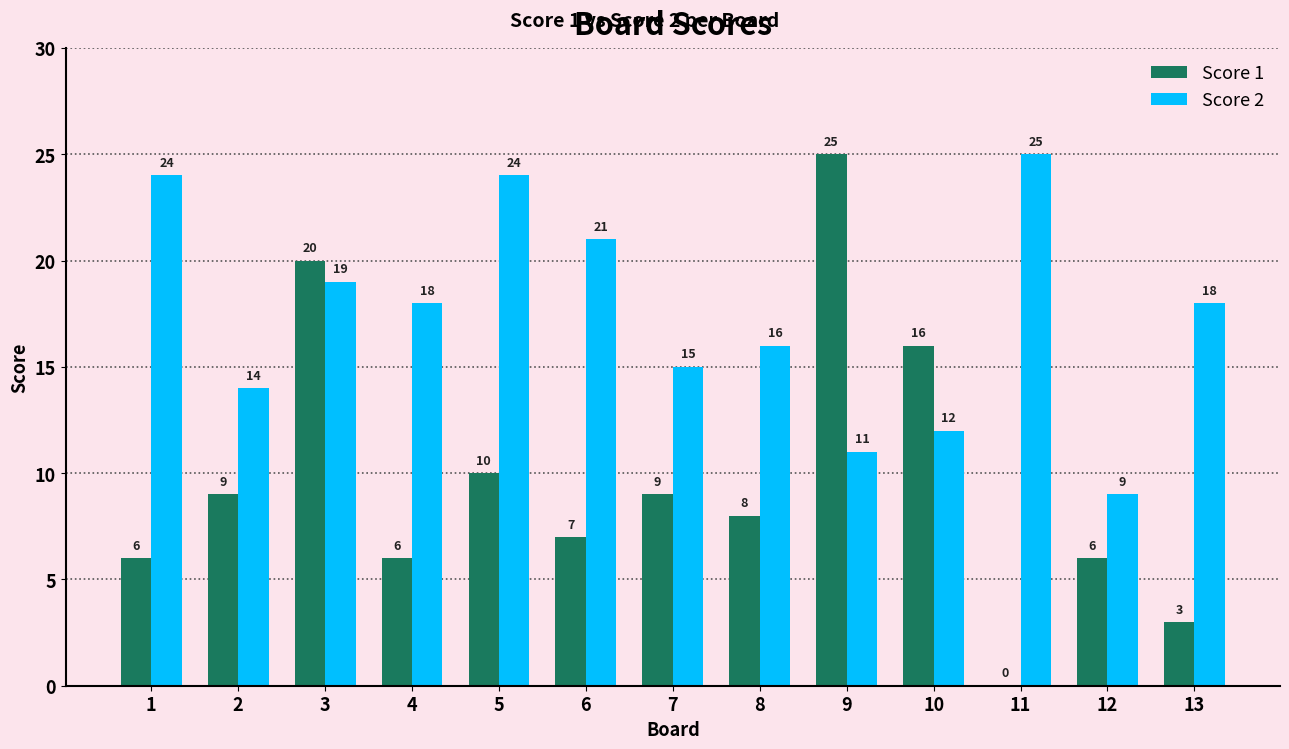

Where is Score 1 nearest to the value 12?

5